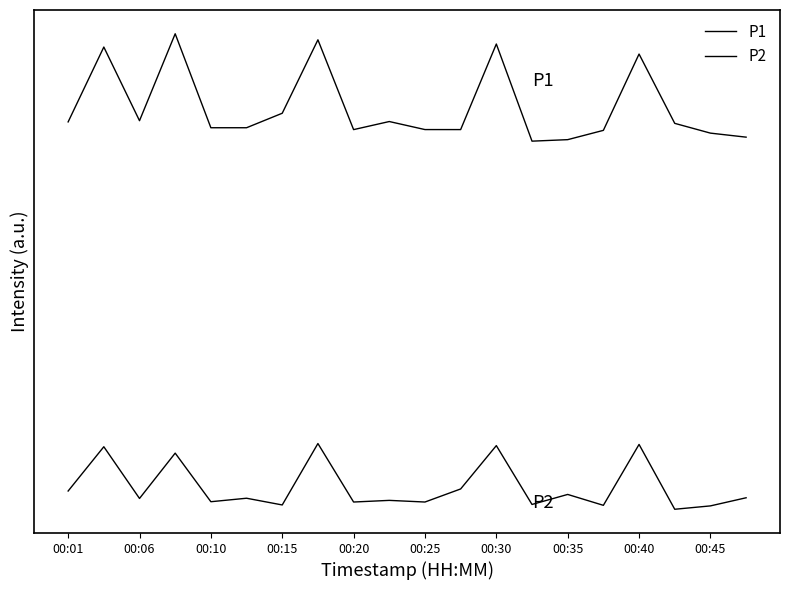

Reading right to left, what are all the values shown in this chart?

P1: 2357.5	2372.7	2409.3	2669.5	2383.0	2348.2	2342.5	2707.2	2385.9	2386.0	2416.2	2385.8	2722.9	2447.3	2392.9	2392.9	2745.6	2419.3	2695.8	2414.8
P2: 1003.8	973.3	960.7	1204.1	975.5	1016.4	978.7	1199.6	1036.9	987.9	994.1	987.9	1207.4	976.9	1002.1	989.0	1171.4	1001.3	1195.4	1029.2